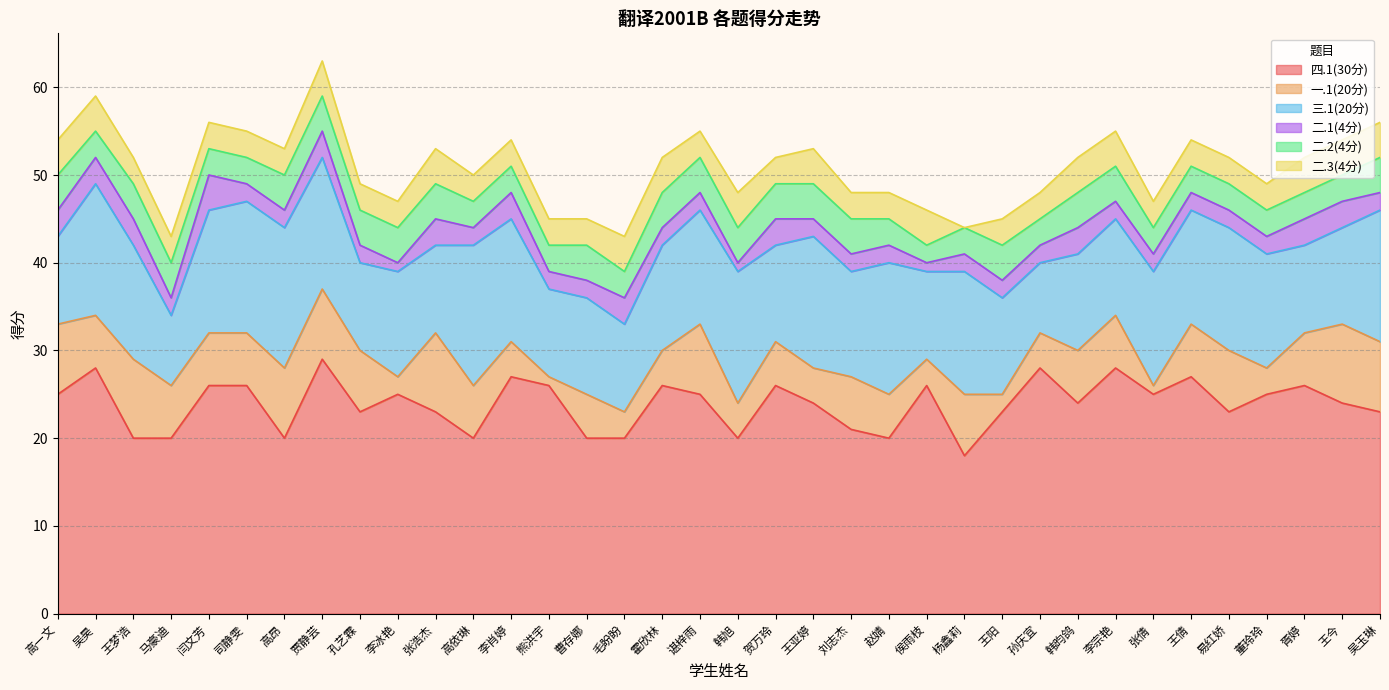

What is the sum of the 三.1(20分) values at 李宗艳 and 侯雨枝?

21